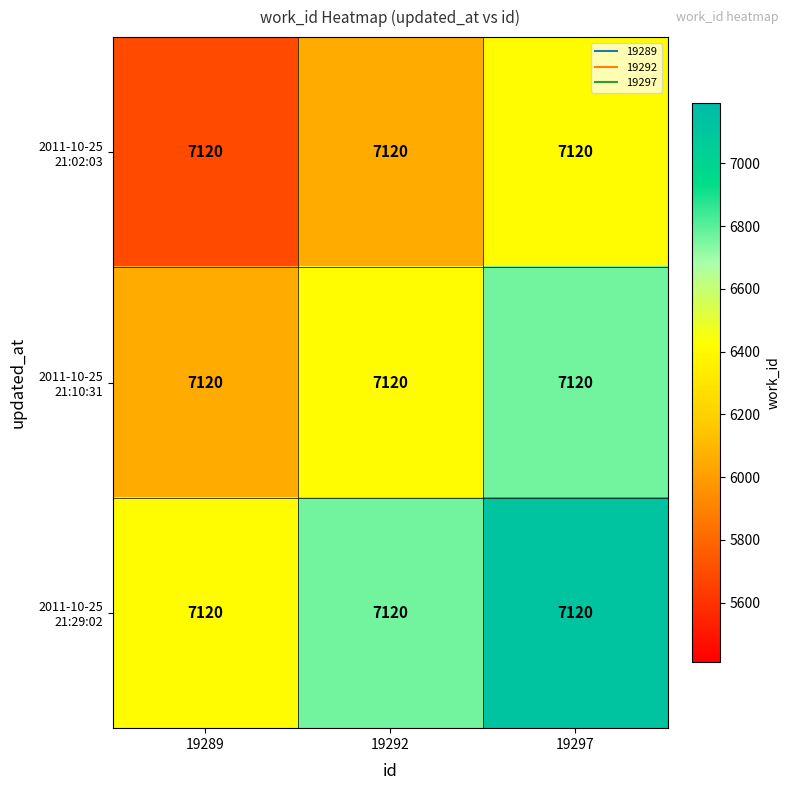

What is the difference between the highest and lowest values at 19292?

712.0